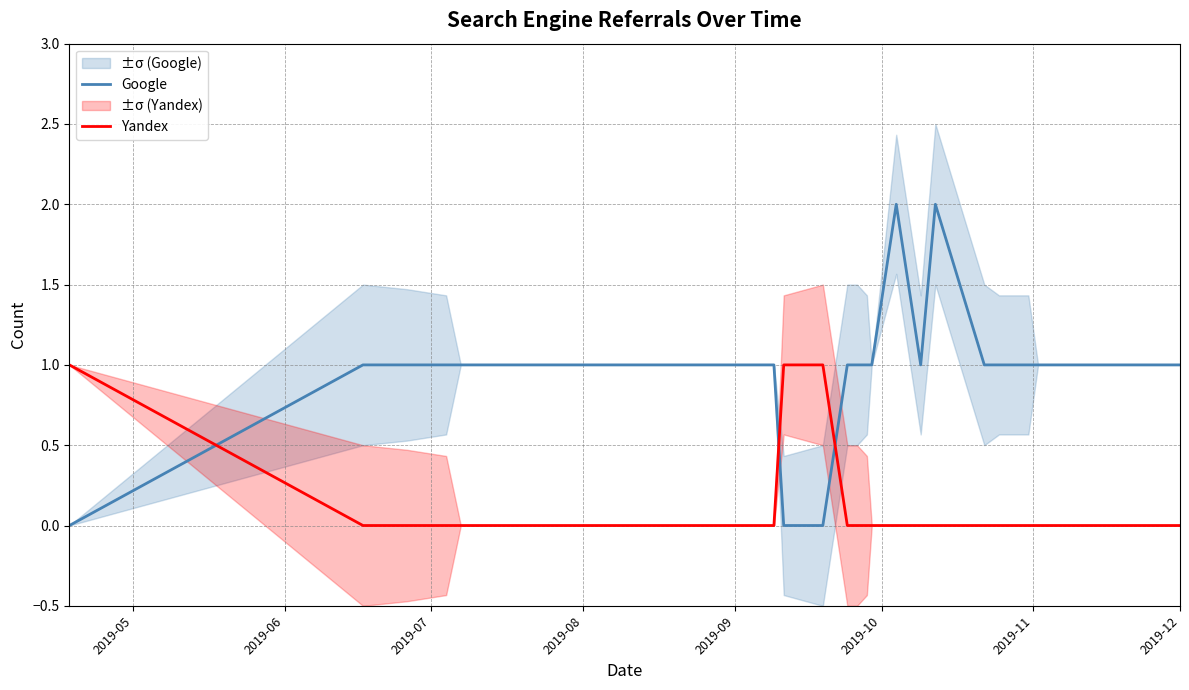

True or false: Google and Yandex cross at least once.

True